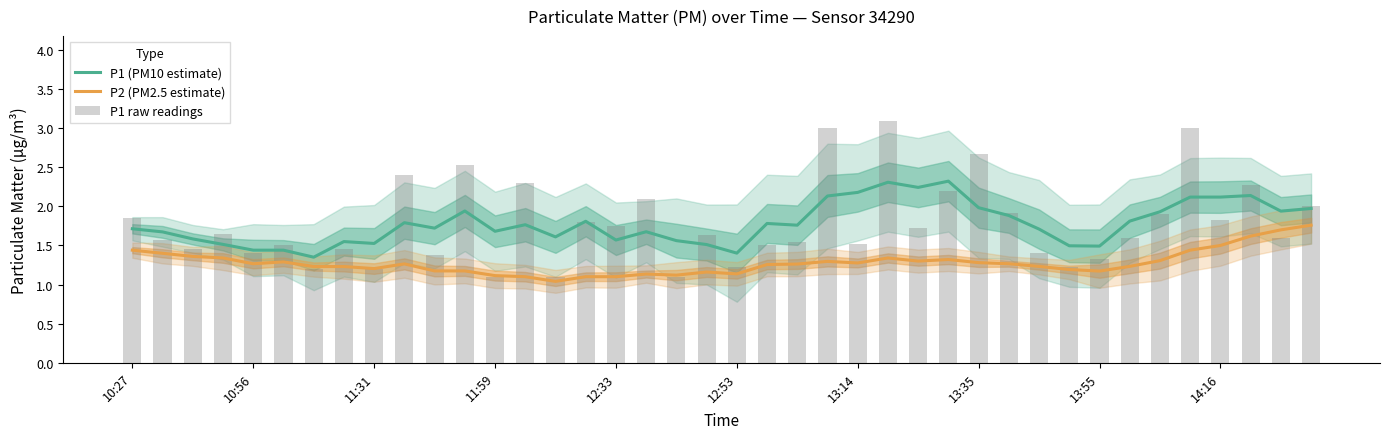

Reading right to left, what are all the values shown in this chart?

P1 (PM10 estimate): 2.0	1.9	2.1	2.1	2.1	1.9	1.8	1.5	1.5	1.7	1.9	2.0	2.3	2.2	2.3	2.2	2.1	1.8	1.8	1.4	1.5	1.6	1.7	1.6	1.8	1.6	1.8	1.7	1.9	1.7	1.8	1.5	1.6	1.4	1.4	1.4	1.5	1.6	1.7	1.7
P2 (PM2.5 estimate): 1.8	1.7	1.6	1.5	1.4	1.3	1.2	1.2	1.2	1.2	1.3	1.3	1.3	1.3	1.3	1.3	1.3	1.3	1.3	1.1	1.2	1.1	1.1	1.1	1.1	1.0	1.1	1.1	1.2	1.2	1.3	1.2	1.2	1.2	1.3	1.3	1.3	1.4	1.4	1.4
P1 raw readings: 2.0	1.6	2.3	1.8	3.0	1.9	1.6	1.3	1.2	1.4	1.9	2.7	2.2	1.7	3.1	1.5	3.0	1.6	1.5	1.2	1.6	1.1	2.1	1.8	1.8	1.1	2.3	1.1	2.5	1.4	2.4	1.2	1.4	1.2	1.5	1.4	1.6	1.4	1.6	1.9